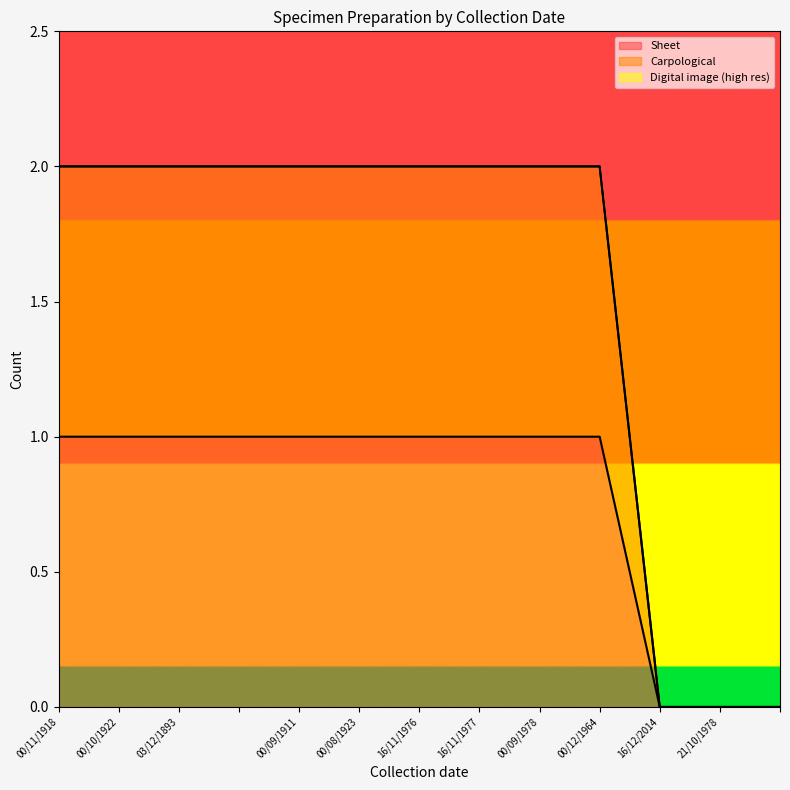

Which series has the largest total across all categories?

Sheet